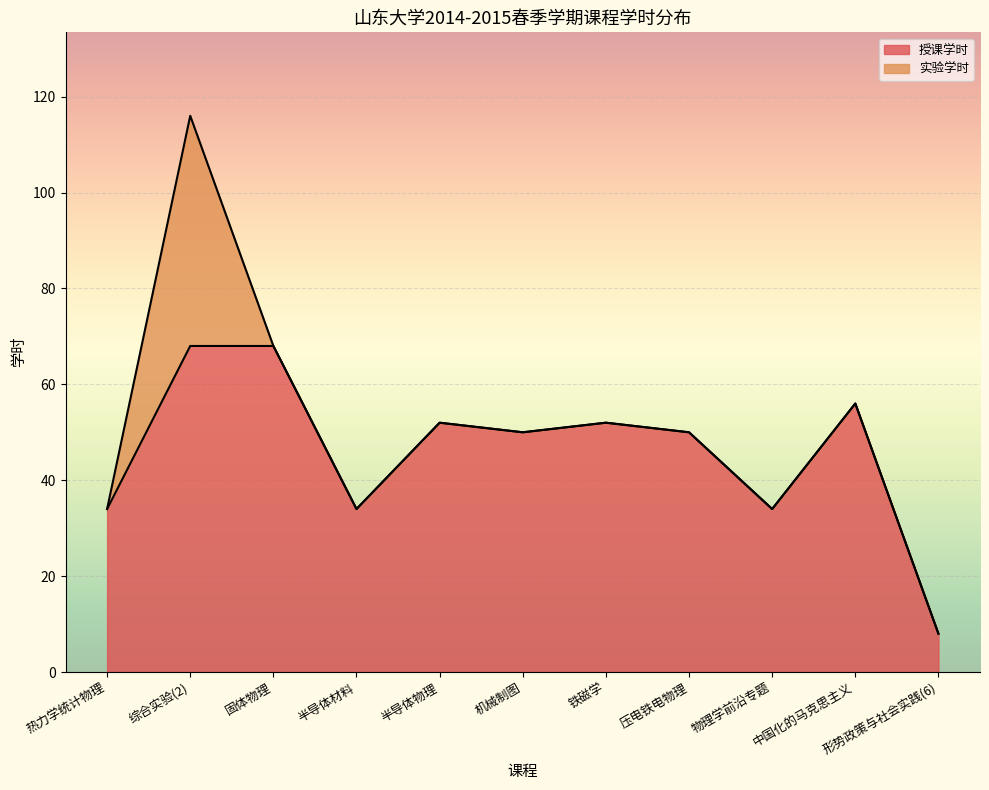

Approximately how many times larger is the value at 机械制图 compared to 热力学统计物理?

1.5